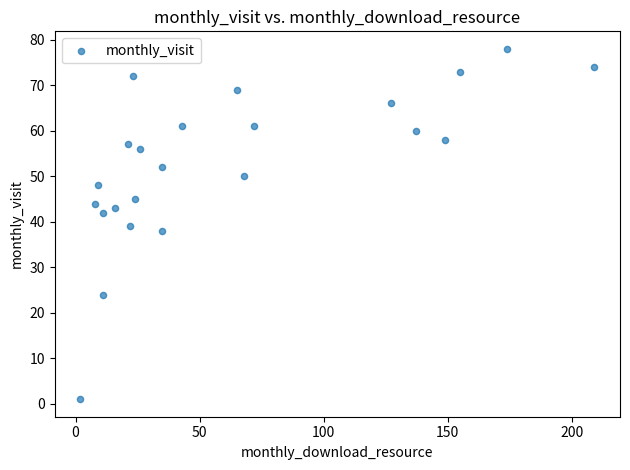

What is the range of X values (max minus min)?

207